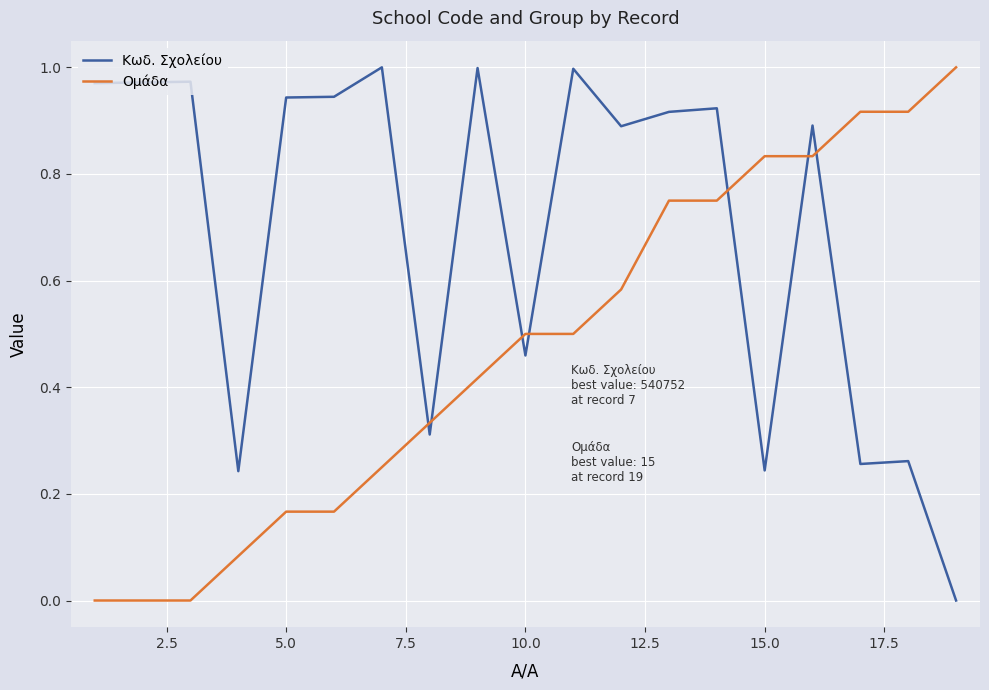

True or false: Κωδ. Σχολείου and Ομάδα intersect in this chart.

True